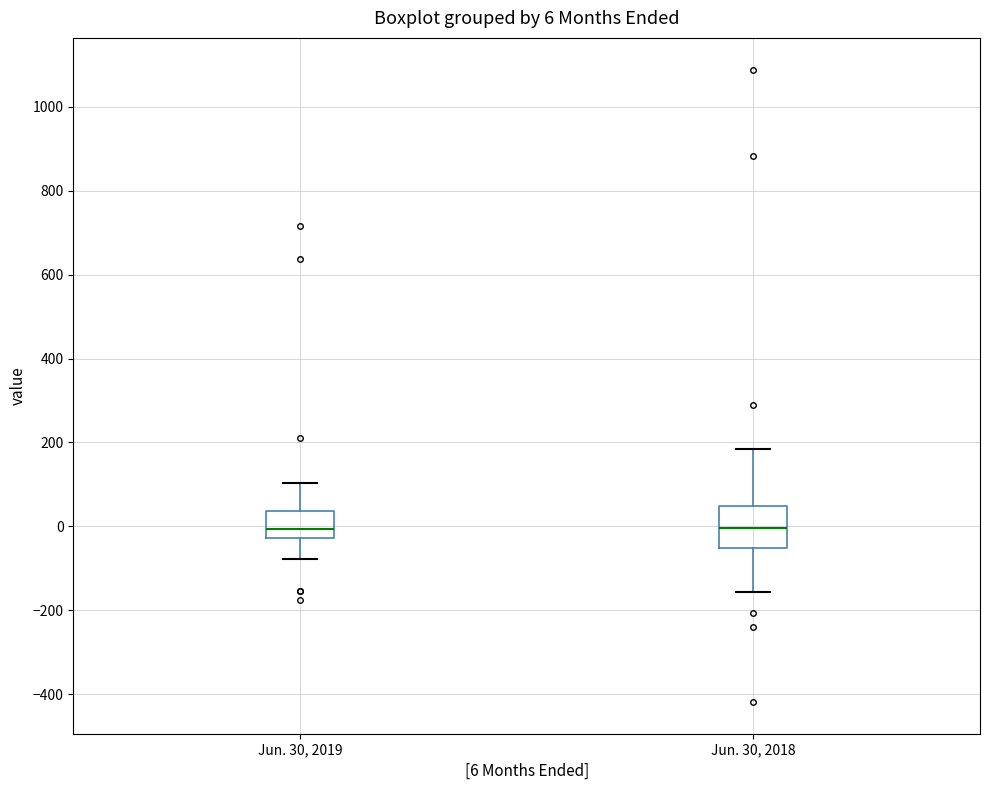

Which box is the tallest, from its lower edge to its upper edge?

Jun. 30, 2018